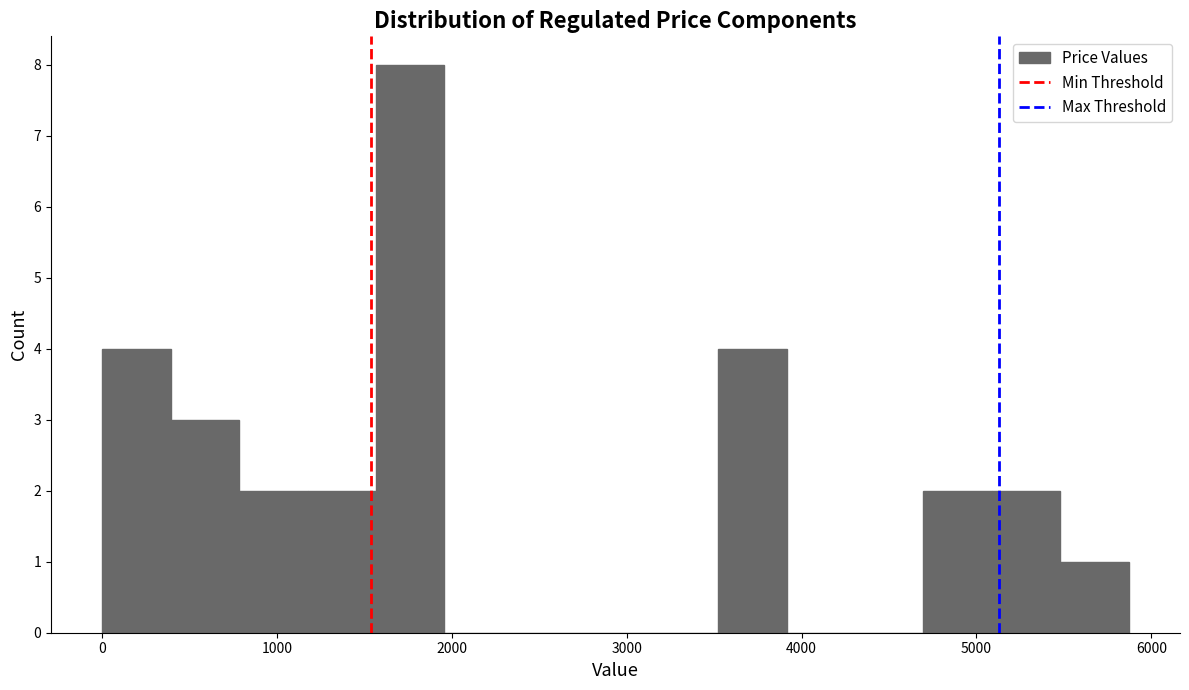

Around what value on the x-axis is the tallest bar? Give the approximate position of its centre, as read against the axis.

1800